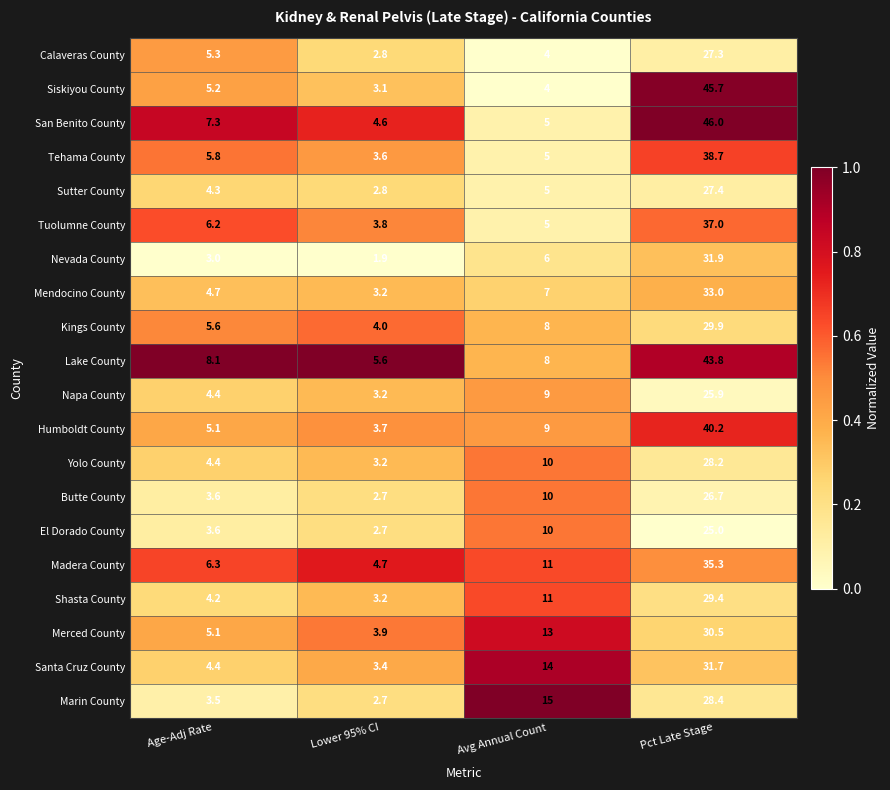

Which series has the largest total across all categories?

Lake County